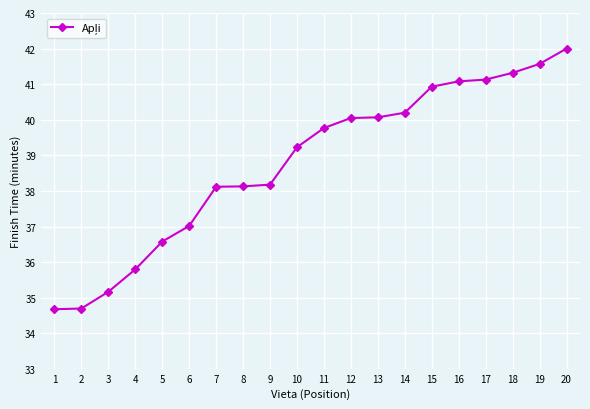

What is the smallest value displayed?

34.7